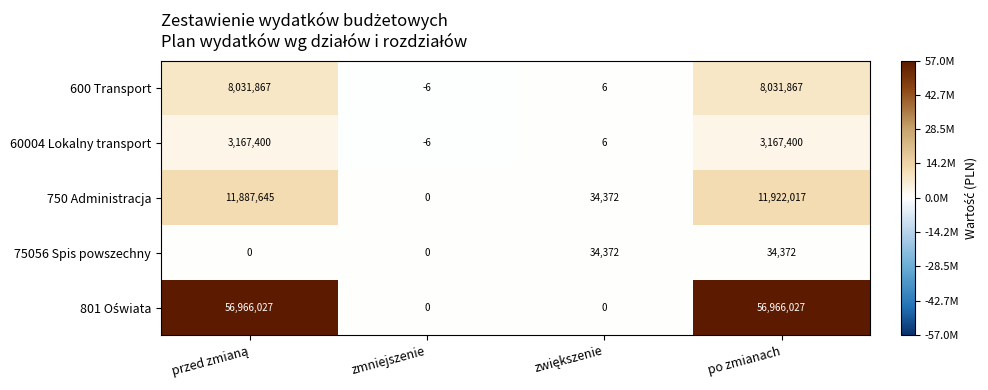

At which category is the sum across all series the highest?

po zmianach